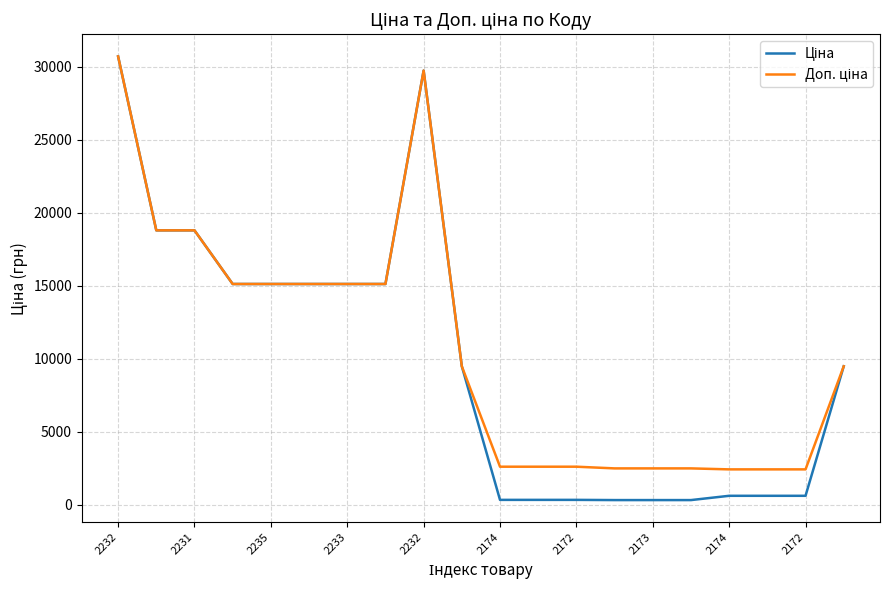

What is the greatest value displayed?

30717.1